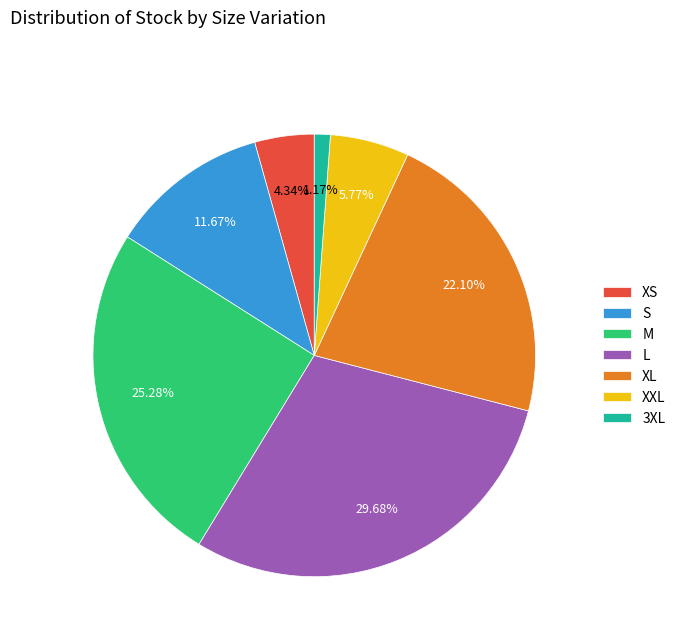

Approximately how many times larger is the value at S compared to 3XL?

10.0